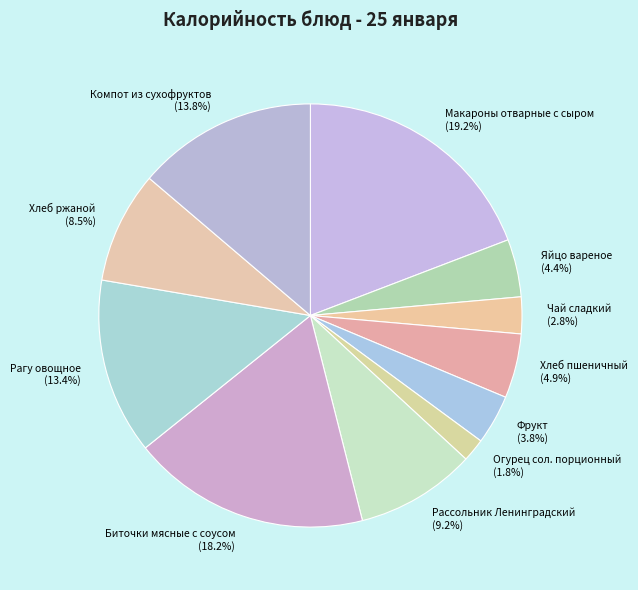

Which category has the smallest portion of the pie?

Огурец сол. порционный